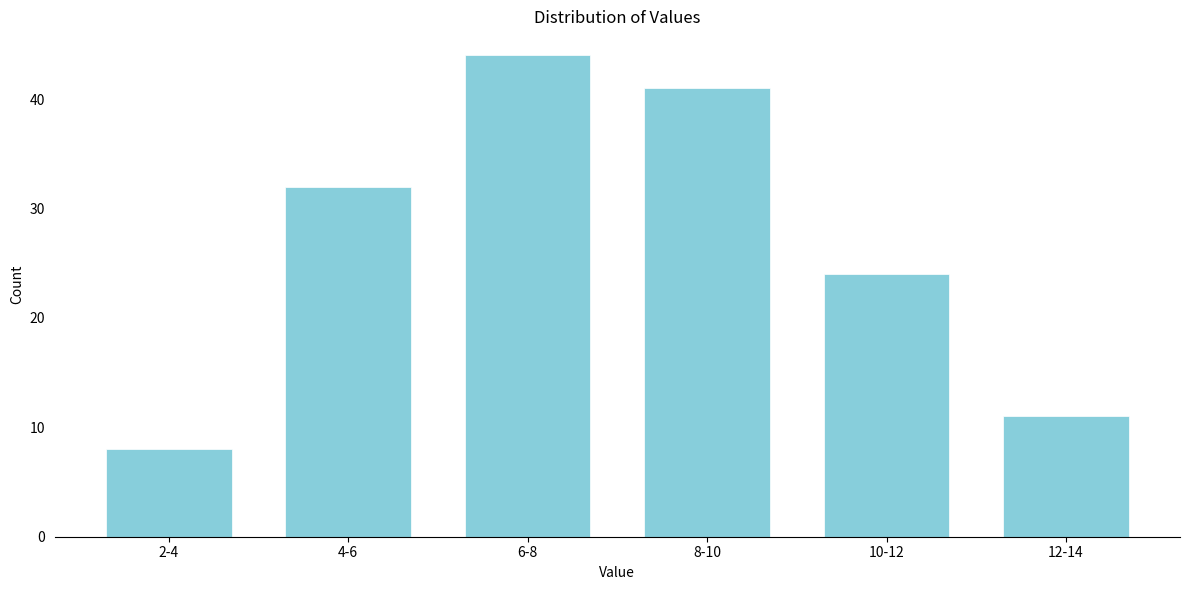

Reading left to right, extract all data points from this chart.

2-4=8	4-6=32	6-8=44	8-10=41	10-12=24	12-14=11